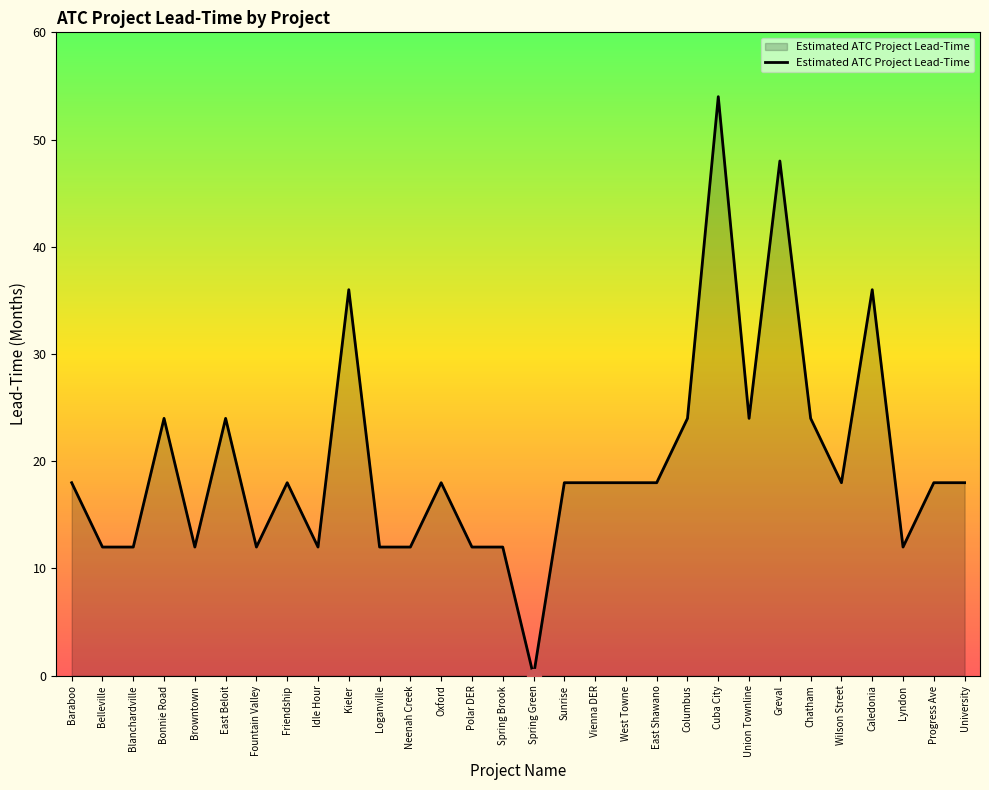

What is the change in value from East Beloit to Sunrise?

-6